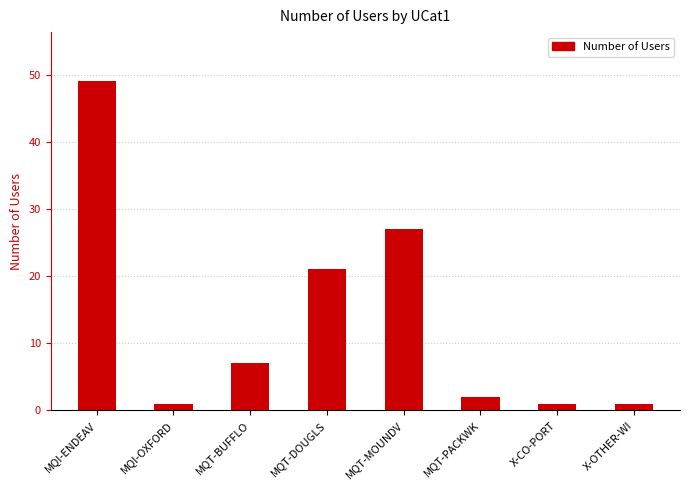

What is the average value?

14